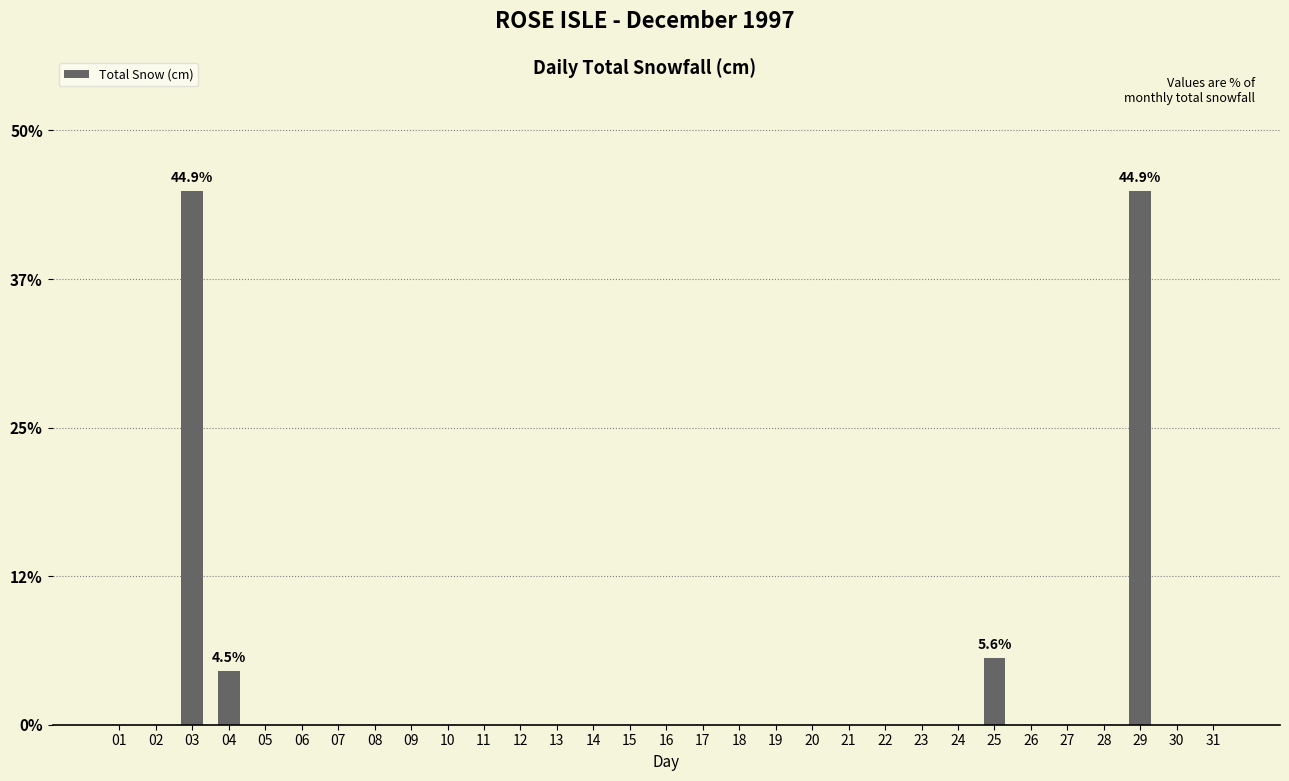

Is it true that the value at 02 is -18.3?

False